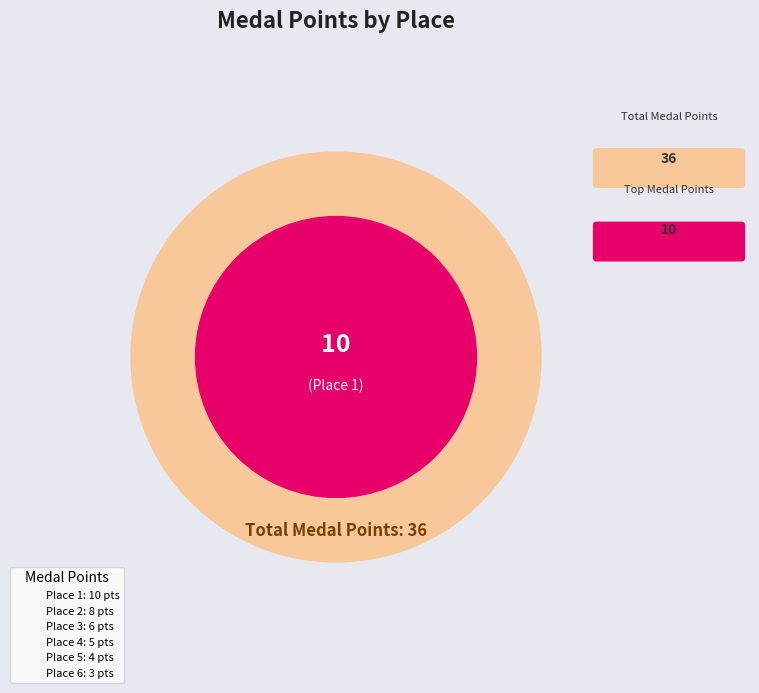

True or false: 3 accounts for 3% of the total.

False